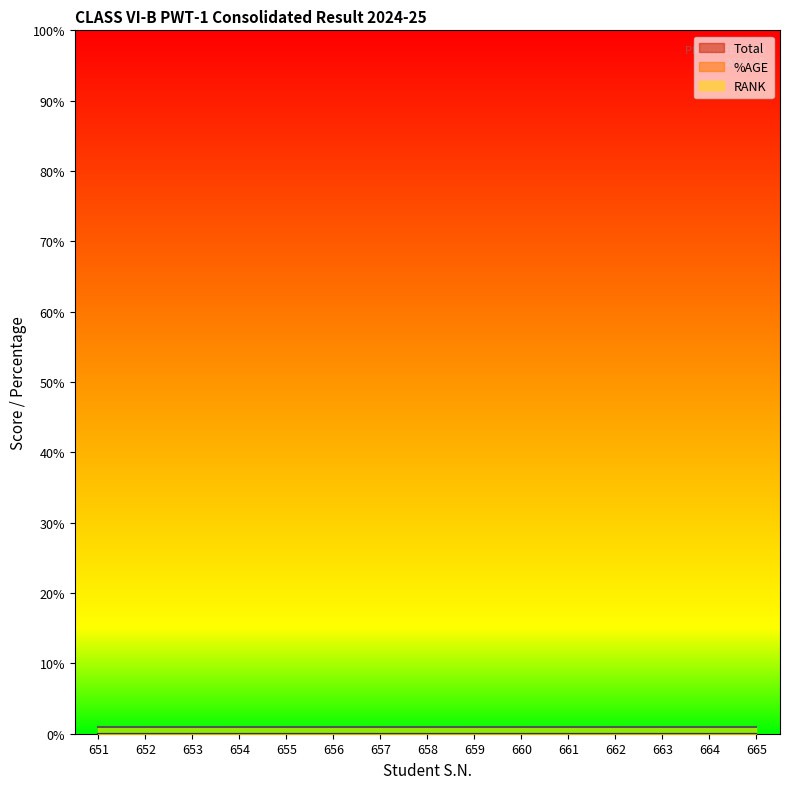

Which series has the widest spread of values?

Total